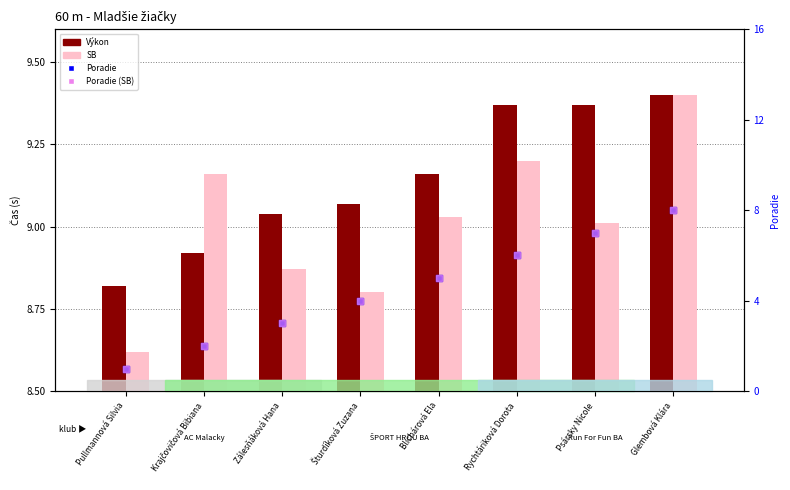

Which series has the largest total across all categories?

Výkon